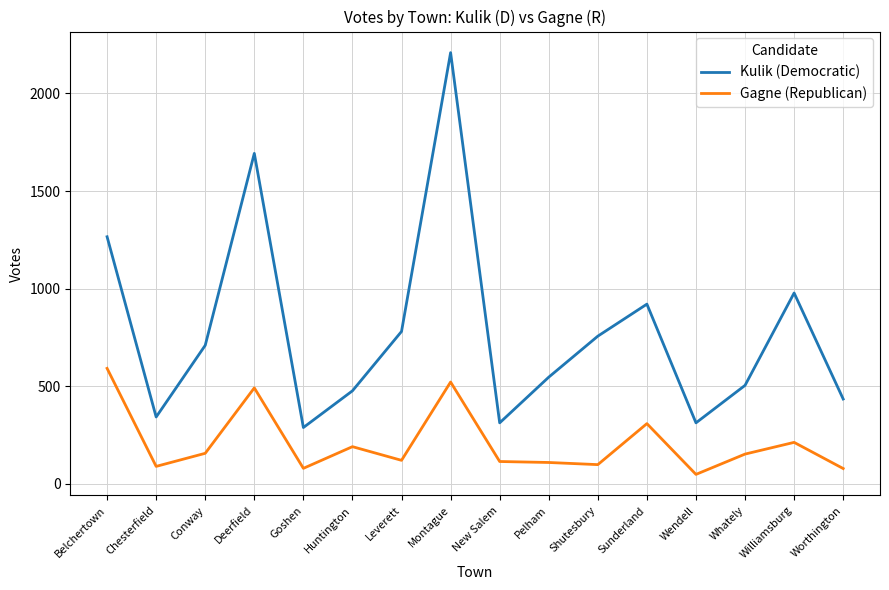

Where is the first local minimum for Kulik (Democratic)?

Chesterfield